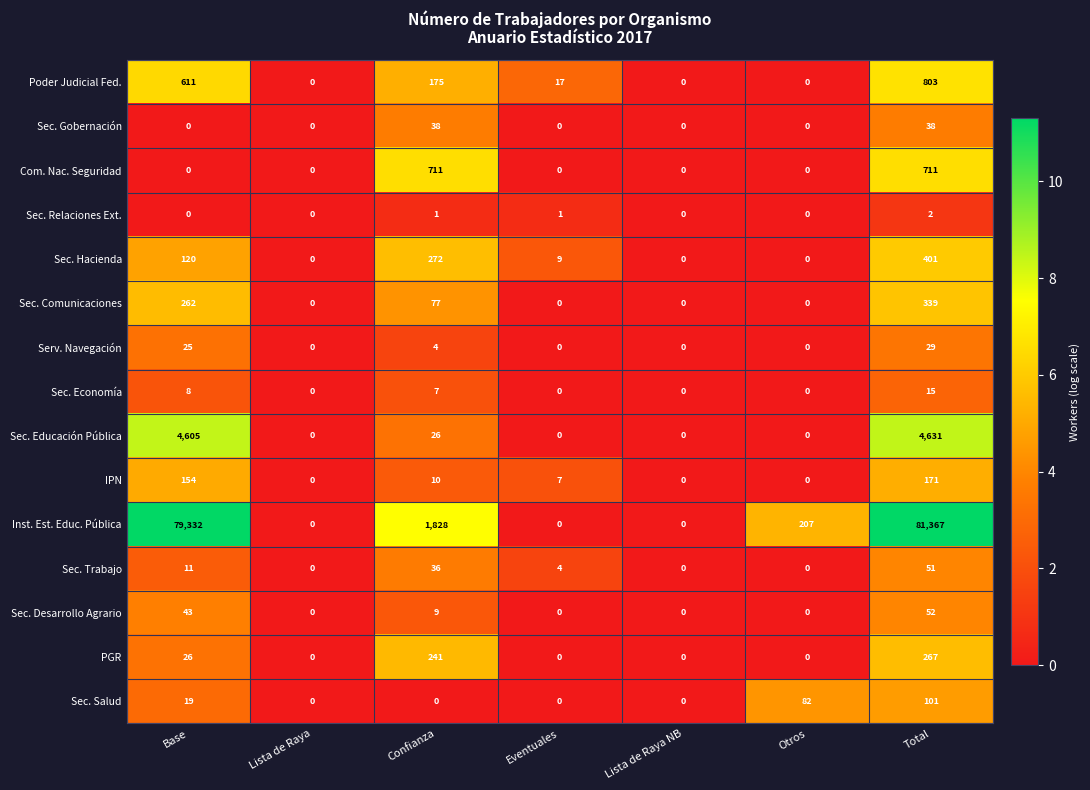

Which series has the largest total across all categories?

Inst. Est. Educ. Pública